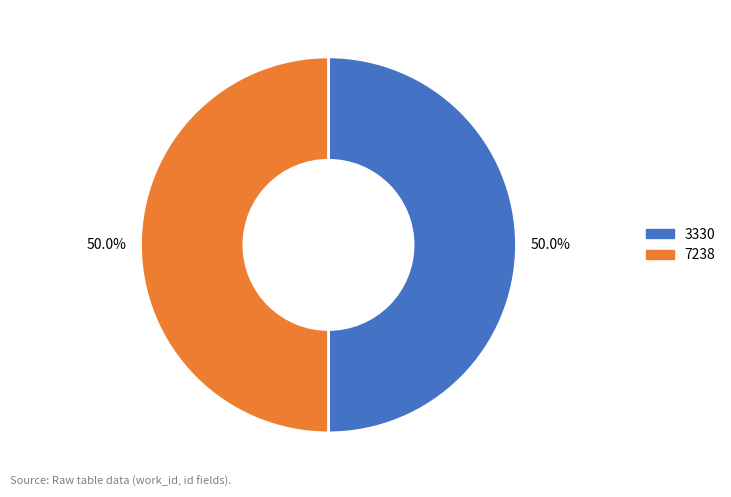

Do 7238 and 3330 together represent more than half of the pie?

Yes